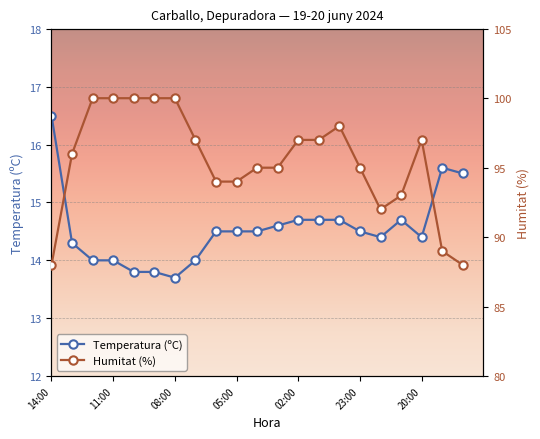

At how many categories does at least one series exceed 93?

16